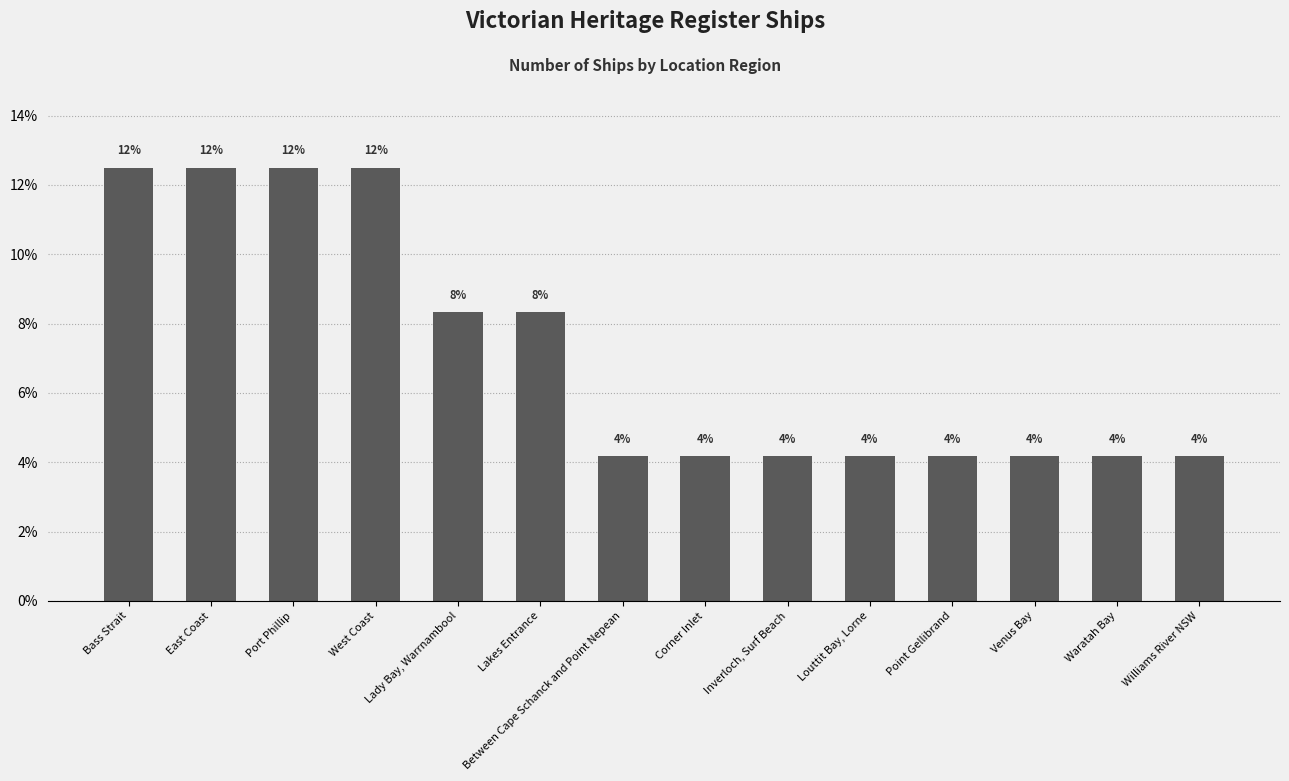

What is the label of the 12th bar from the right?

Port Phillip